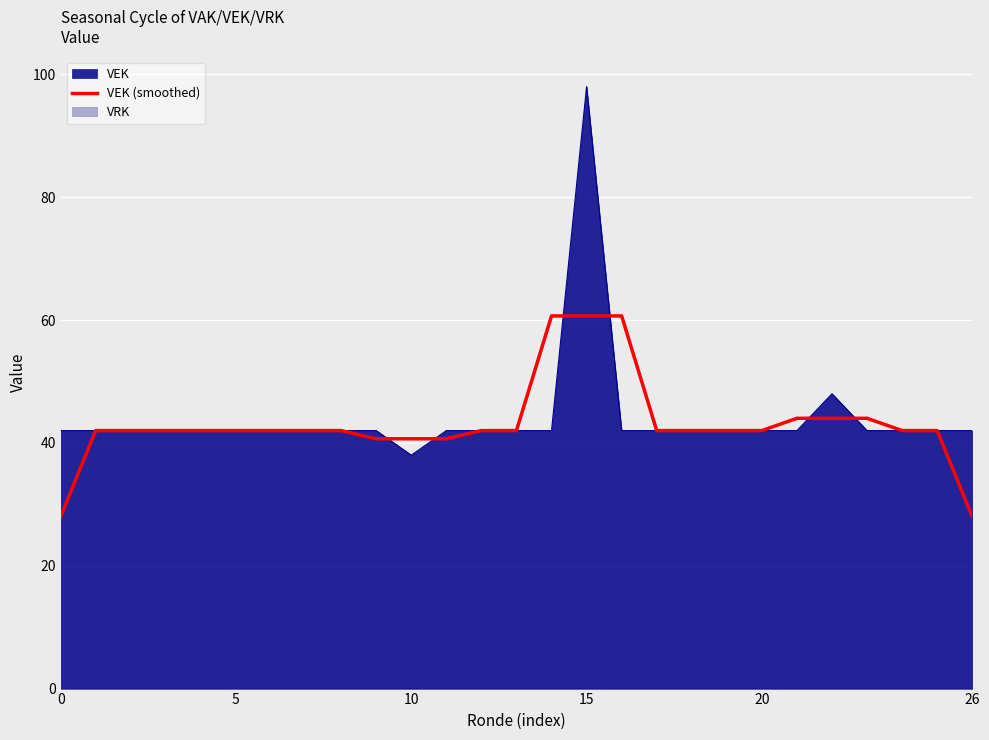

How many lines are shown in the chart?

1